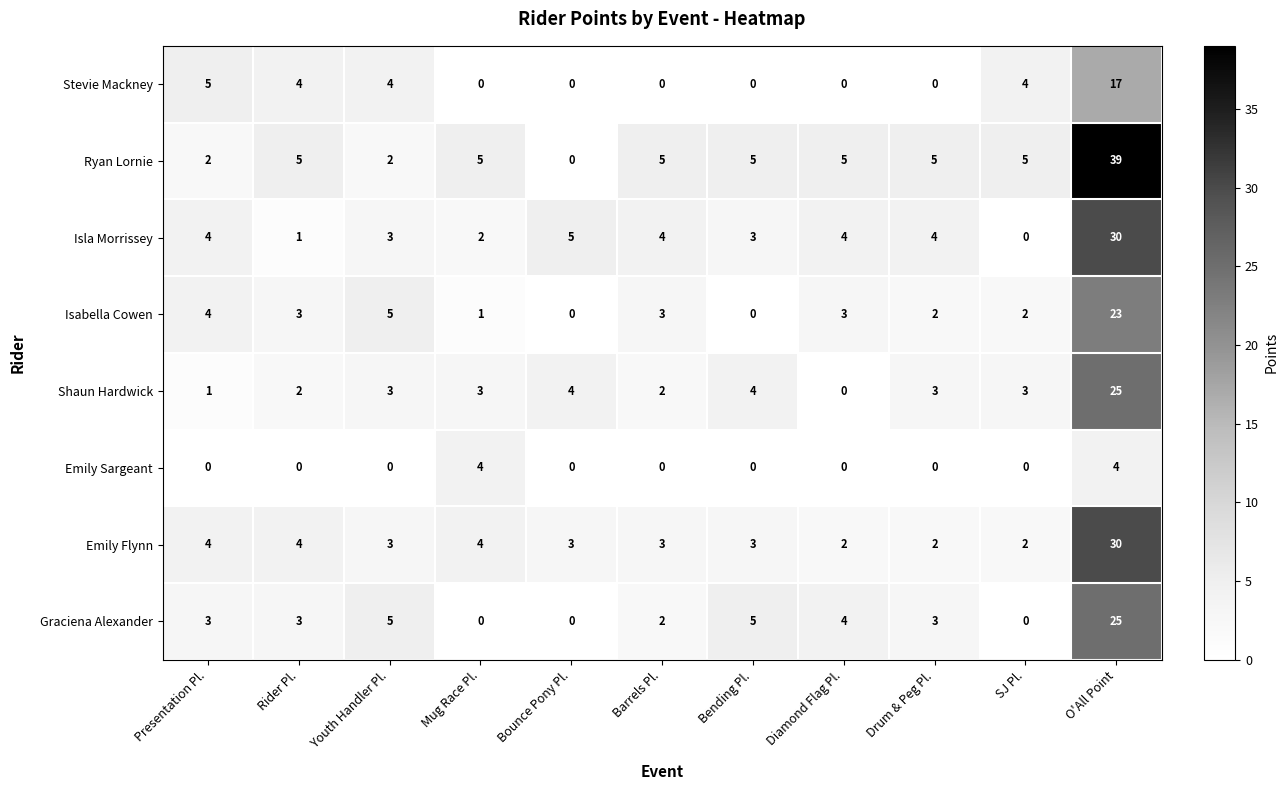

What is the total value across all series at Presentation Pl.?

23